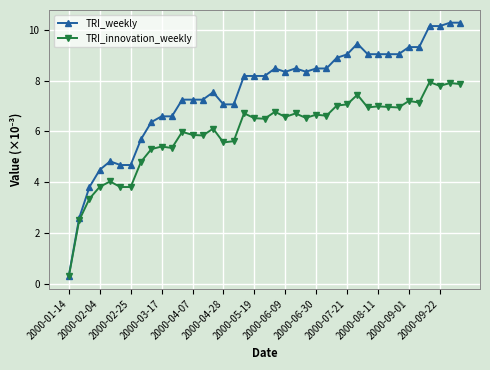

What is the value of the TRI_innovation_weekly point at the 17th from the left?

5.6